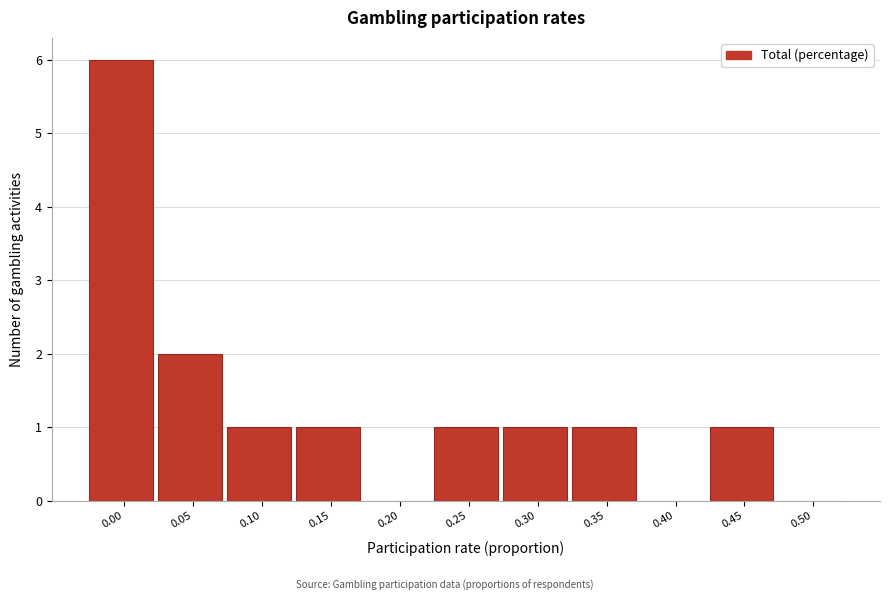

Reading left to right, what are all the values shown in this chart?

0.00=6	0.05=2	0.10=1	0.15=1	0.20=0	0.25=1	0.30=1	0.35=1	0.40=0	0.45=1	0.50=0